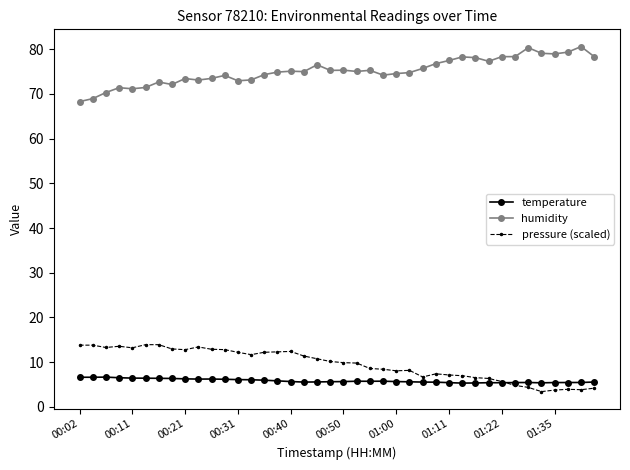

True or false: temperature has more than 0 interior local peaks.

True